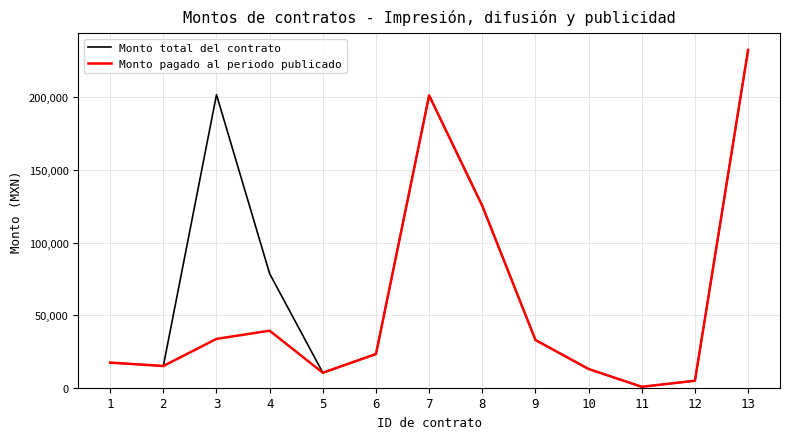

At which label does Monto total del contrato reach its minimum?

11